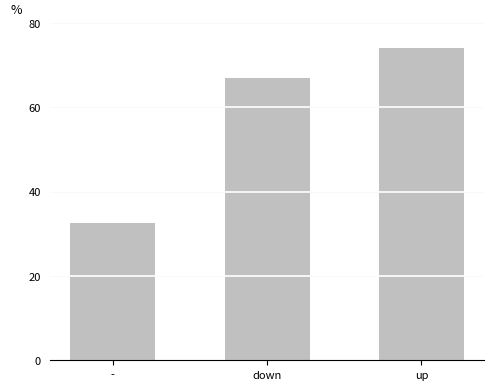

Rank the categories by value from lowest to highest.

-, down, up